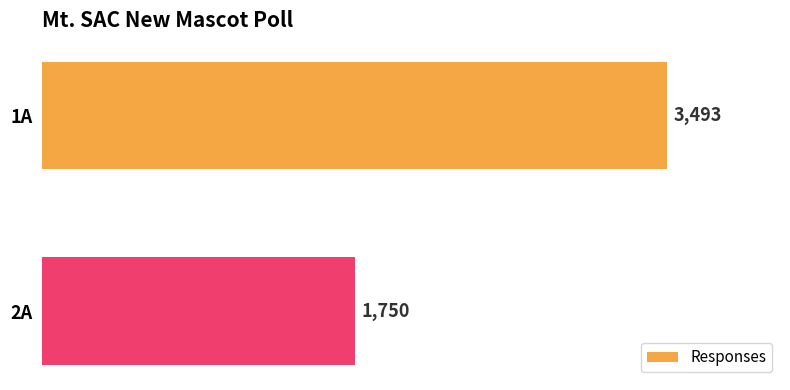

How many series are shown in this chart?

1